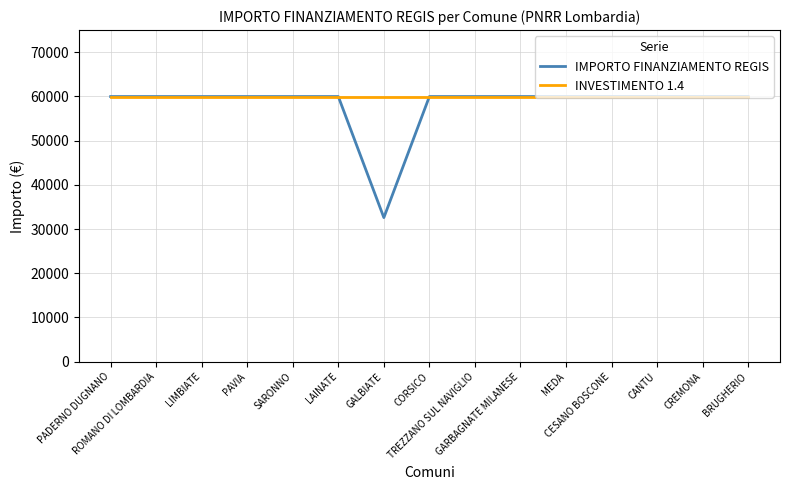

Reading right to left, transcribe all the data shown in this chart.

IMPORTO FINANZIAMENTO REGIS: 59966	59966	59966	59966	59966	59966	59966	59966	32589	59966	59966	59966	59966	59966	59966
INVESTIMENTO 1.4: 59966	59966	59966	59966	59966	59966	59966	59966	59966	59966	59966	59966	59966	59966	59966